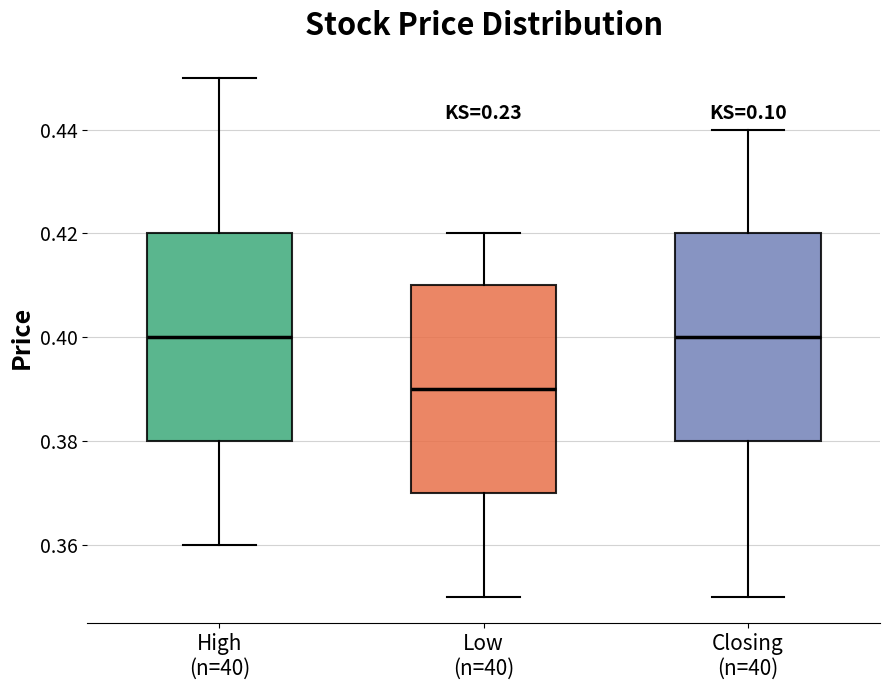

Reading left to right, transcribe this box plot: for each box, give where its median line is, the range the box spans, and where its two whiskers end, as read against the y-axis. The values are not printed on the chart, so give them approximately, as read against the axis.

High (n=40): median 0.40, box 0.38 to 0.42, whiskers 0.36 to 0.45
Low (n=40): median 0.39, box 0.37 to 0.41, whiskers 0.35 to 0.42
Closing (n=40): median 0.40, box 0.38 to 0.42, whiskers 0.35 to 0.44